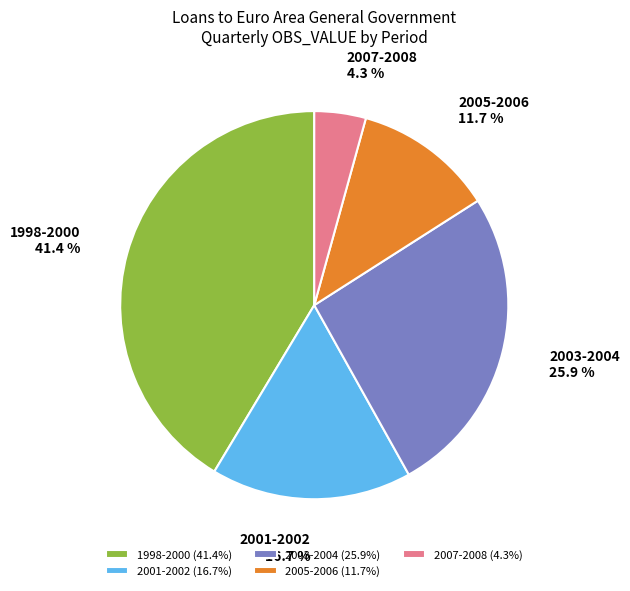

Is 2001-2002 the majority of the pie?

No